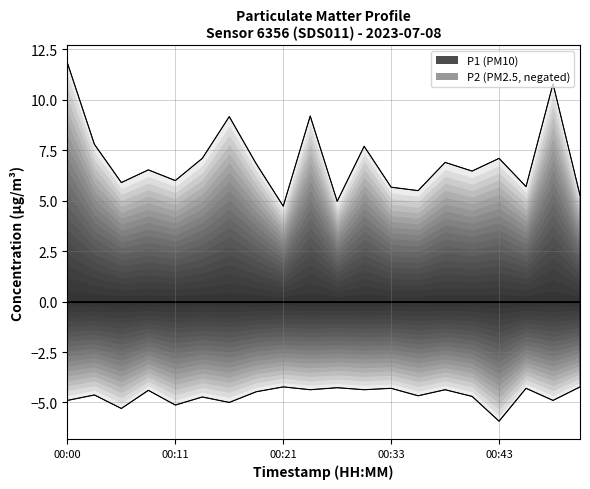

What is the difference between the second highest and second lowest values in the P1 series?

5.8